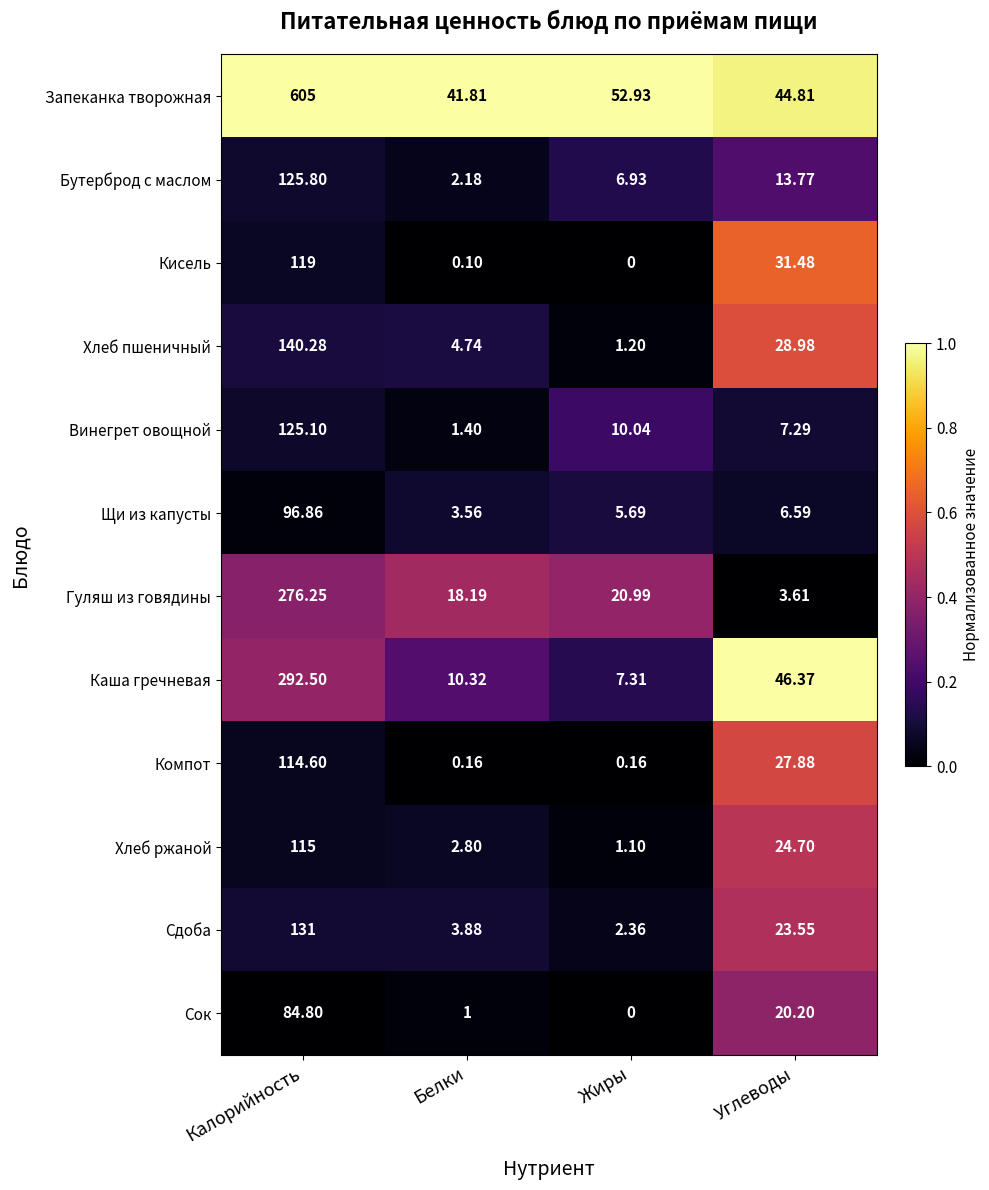

Which series has the widest spread of values?

Запеканка творожная